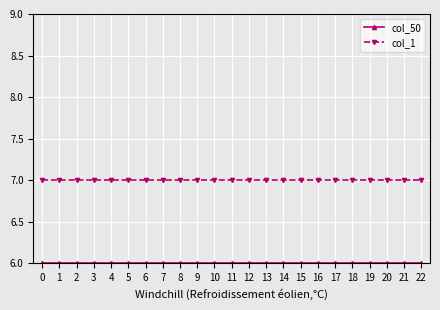

How many data points does each series have?

23